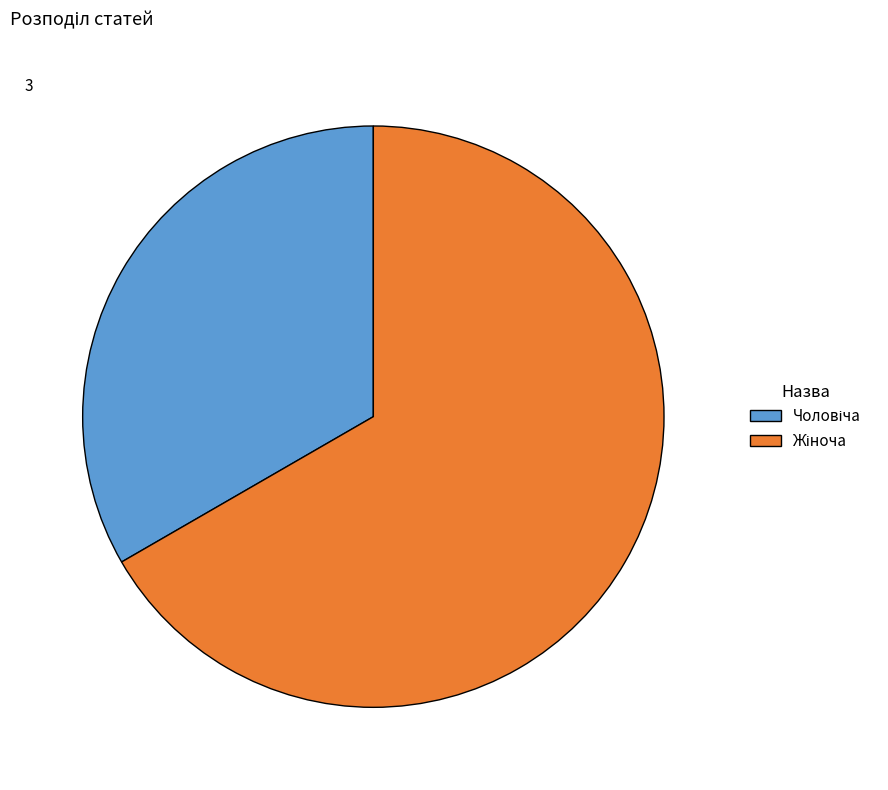

Does any single category account for the majority?

Yes